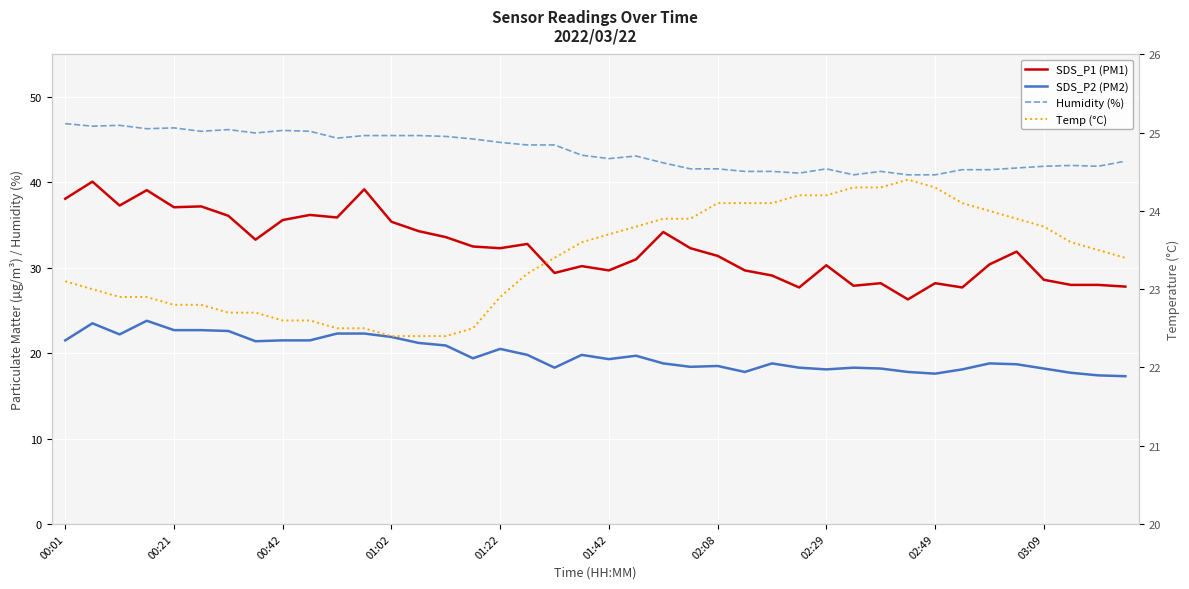

True or false: Temp (°C) has more than 0 points higher than both neighbors.

True